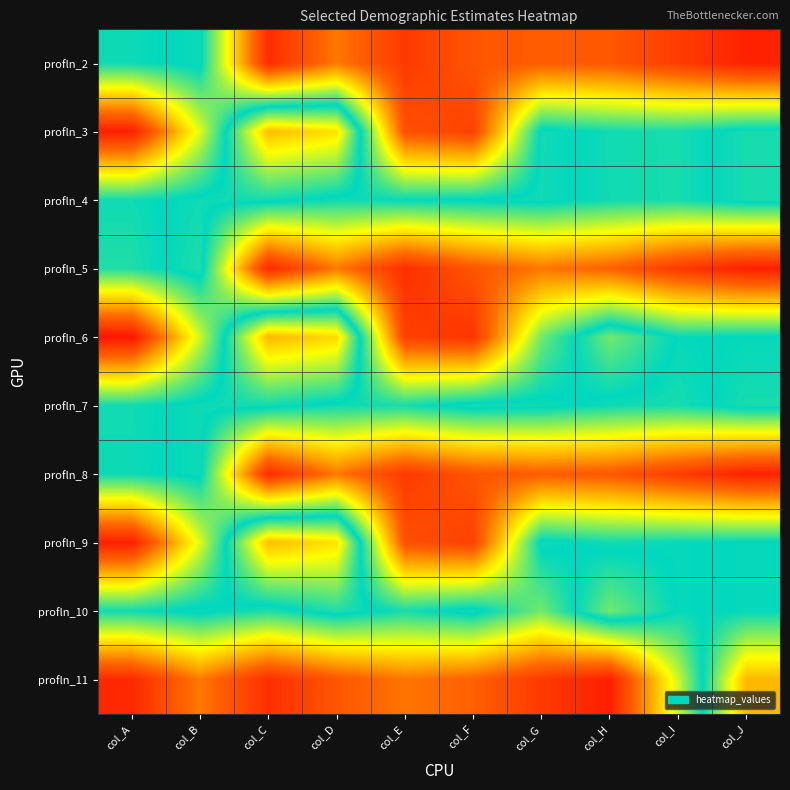

Reading left to right, what are all the values shown in this chart?

profln_2: col_A=49.2	col_B=50.8	col_C=7.3	col_D=18.8	col_E=9.6	col_F=13.9	col_G=15.2	col_H=14.5	col_I=10.0	col_J=5.6
profln_3: col_A=5.2	col_B=35.3	col_C=73.9	col_D=69.7	col_E=13.3	col_F=10.8	col_G=51.1	col_H=48.9	col_I=48.5	col_J=51.5
profln_4: col_A=49.0	col_B=51.0	col_C=51.1	col_D=48.9	col_E=49.7	col_F=50.3	col_G=51.0	col_H=49.0	col_I=48.5	col_J=51.5
profln_5: col_A=47.9	col_B=52.1	col_C=6.7	col_D=18.9	col_E=7.7	col_F=14.1	col_G=18.5	col_H=15.9	col_I=9.5	col_J=5.2
profln_6: col_A=3.5	col_B=36.5	col_C=74.4	col_D=70.6	col_E=10.6	col_F=8.7	col_G=42.6	col_H=57.4	col_I=49.7	col_J=50.3
profln_7: col_A=48.9	col_B=51.0	col_C=51.1	col_D=49.0	col_E=48.5	col_F=51.5	col_G=51.0	col_H=49.0	col_I=48.5	col_J=51.5
profln_8: col_A=49.2	col_B=50.8	col_C=7.3	col_D=18.8	col_E=9.6	col_F=13.9	col_G=15.2	col_H=14.5	col_I=10.0	col_J=5.6
profln_9: col_A=5.2	col_B=35.3	col_C=73.9	col_D=69.7	col_E=13.3	col_F=10.8	col_G=51.1	col_H=48.9	col_I=49.7	col_J=50.3
profln_10: col_A=49.0	col_B=51.0	col_C=47.9	col_D=52.1	col_E=48.5	col_F=51.5	col_G=42.6	col_H=57.4	col_I=49.7	col_J=50.3
profln_11: col_A=6.7	col_B=18.9	col_C=7.7	col_D=14.1	col_E=18.5	col_F=15.9	col_G=9.5	col_H=5.2	col_I=36.5	col_J=74.4